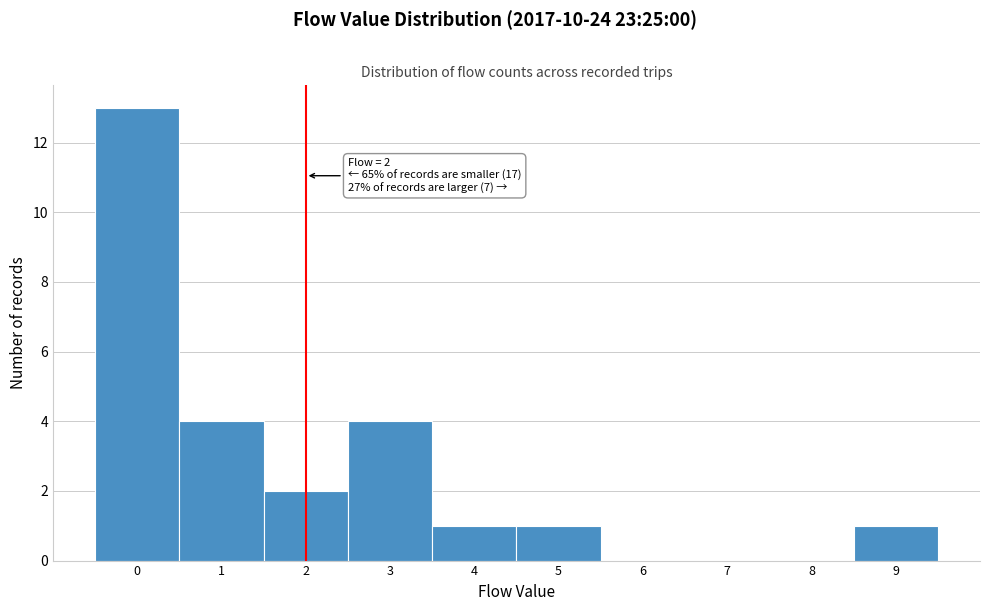

Which range on the x-axis has the tallest bar?

-0.5 to 0.5